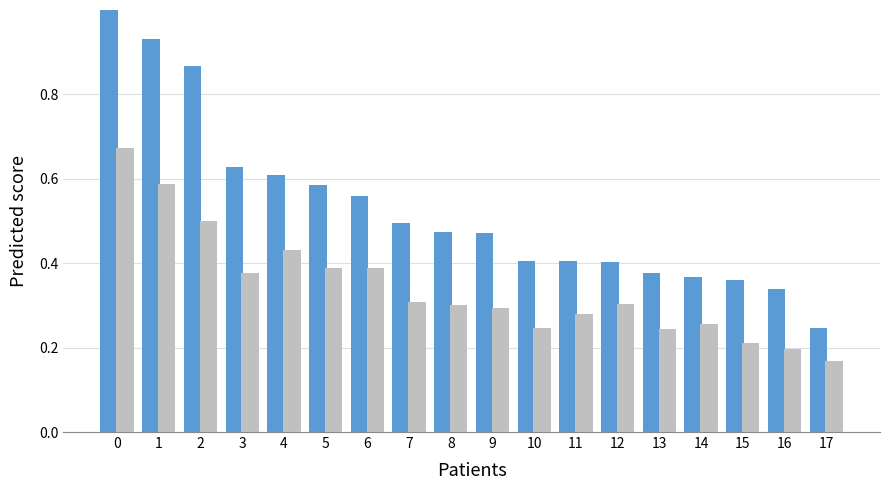

How many groups of bars are there?

18